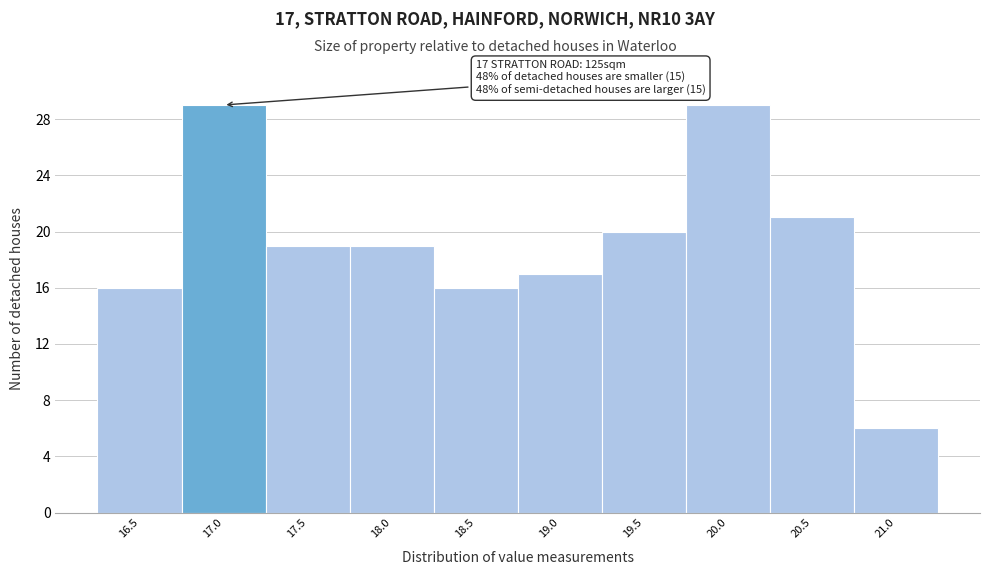

Reading left to right, list all the values displayed in this chart.

16.5=16	17.0=29	17.5=19	18.0=19	18.5=16	19.0=17	19.5=20	20.0=29	20.5=21	21.0=6